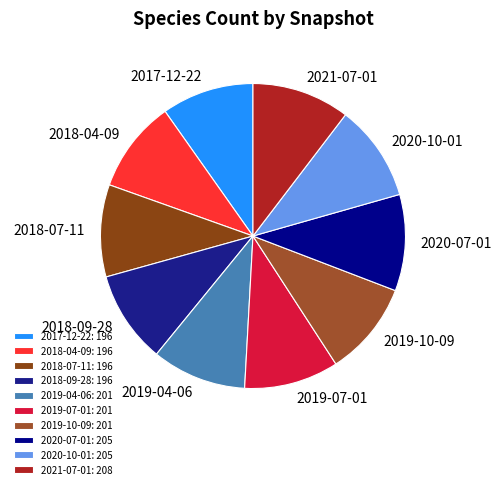

Is there any slice that represents more than half of the pie?

No